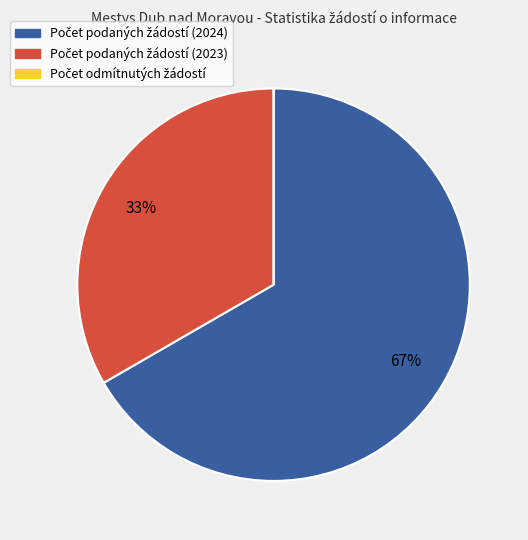

Is there a majority slice in this chart?

Yes